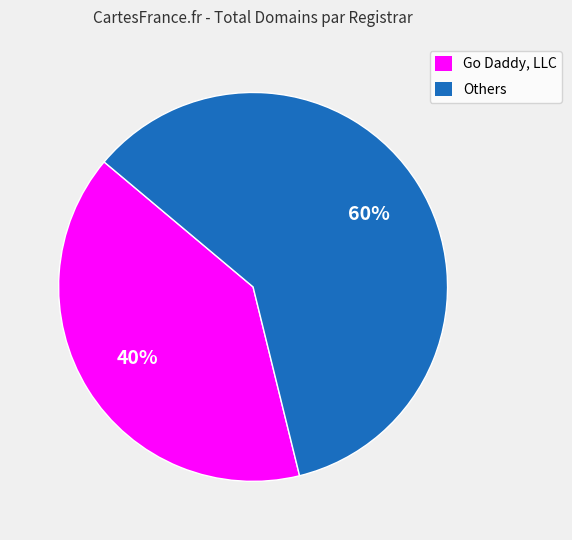

Combined, do Others and Go Daddy, LLC account for over 50%?

Yes